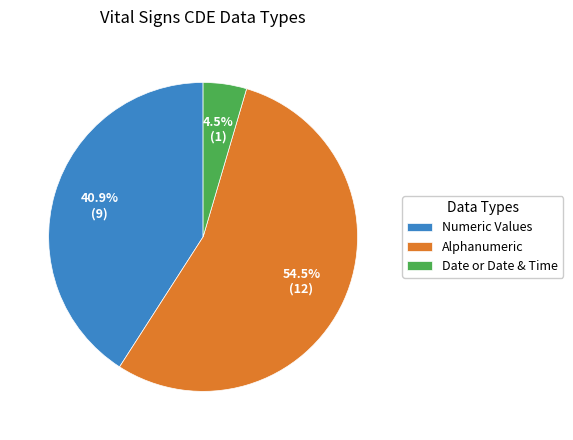

What portion of the pie excludes Date or Date & Time?

95.5%